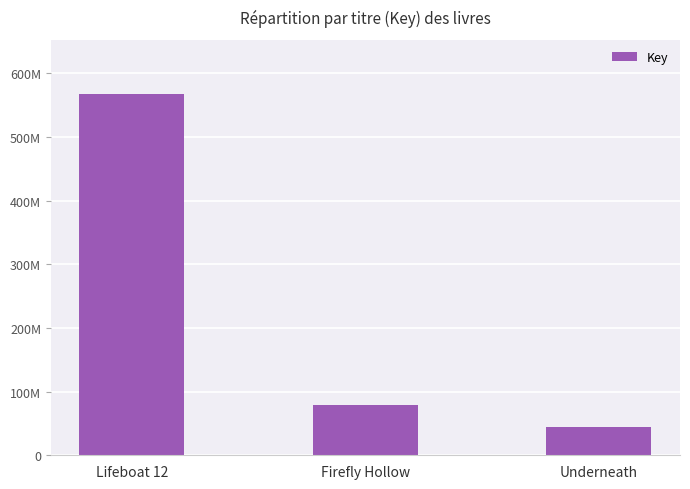

What is the average value?

230407020